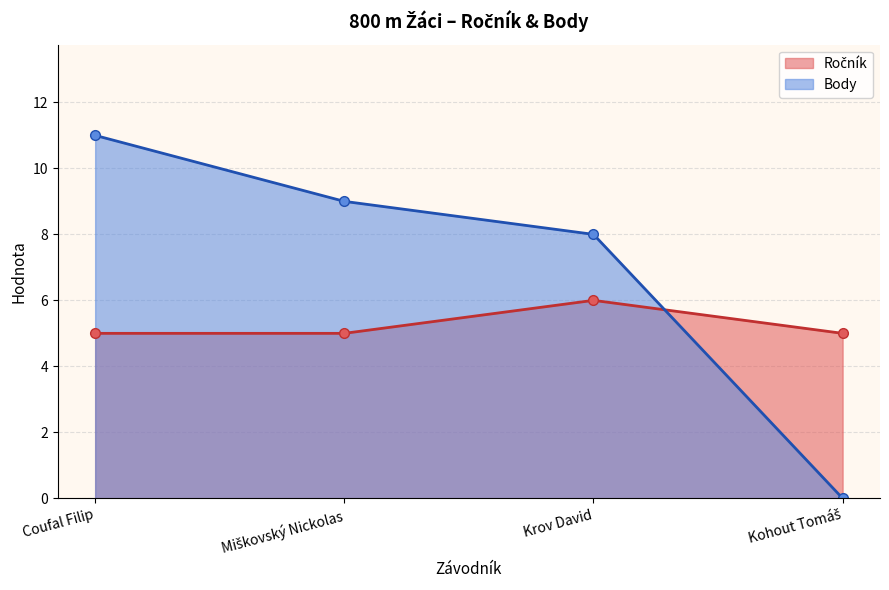

What is the difference between the Ročník values at Krov David and Kohout Tomáš?

1